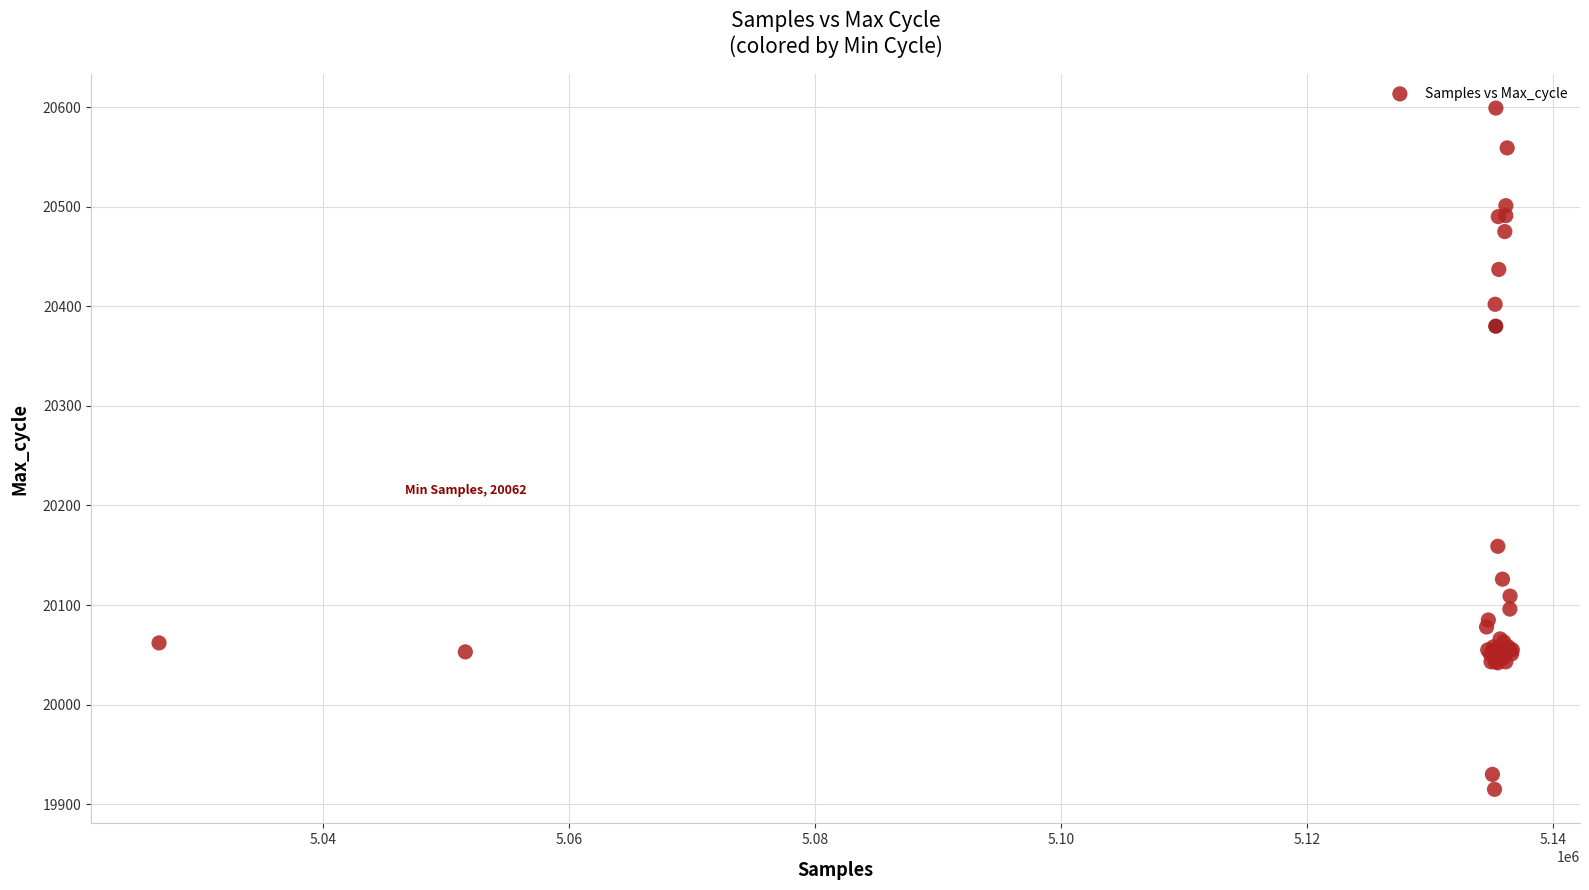

What Y value in the scatter plot is closest to 20257?

20159